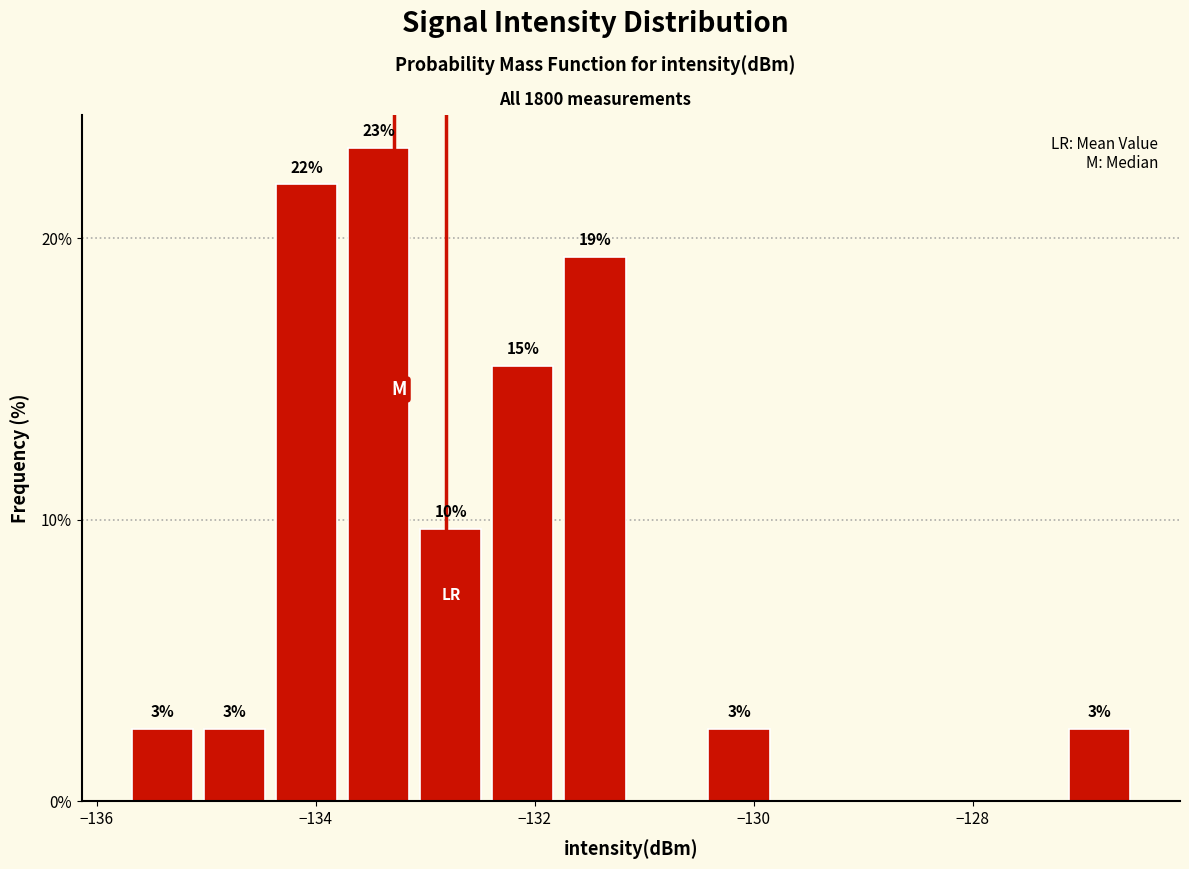

Around what value on the x-axis is the tallest bar? Give the approximate position of its centre, as read against the axis.

-133.4